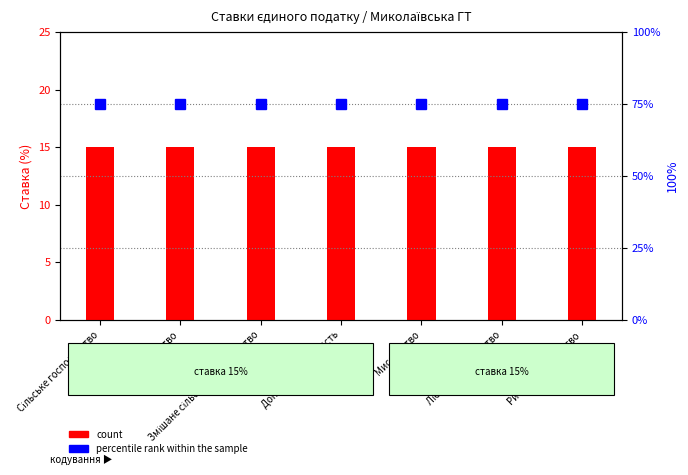

What is the sum of the count values at Допоміжна діяльність and Мисливство?

30